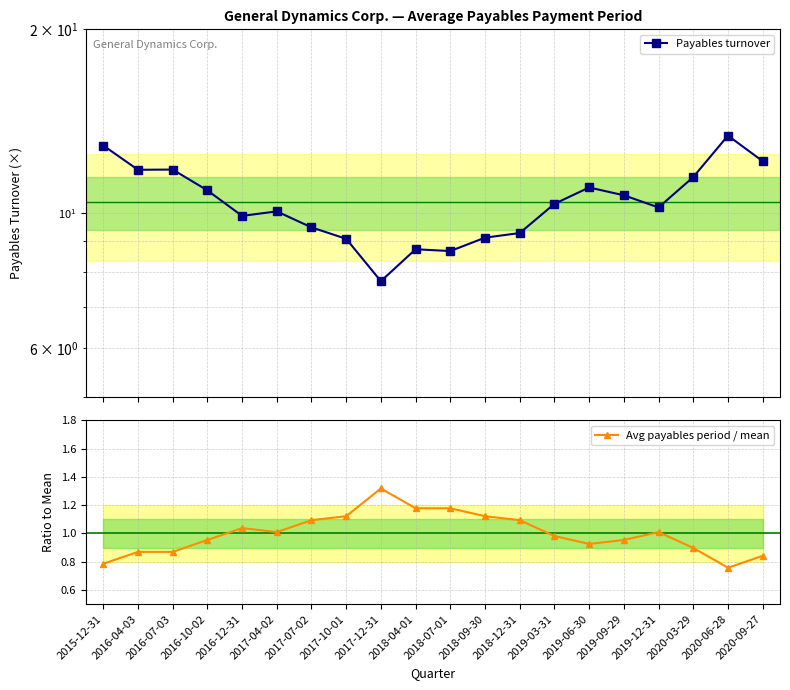

True or false: Payables turnover and Avg payables period / mean intersect in this chart.

False